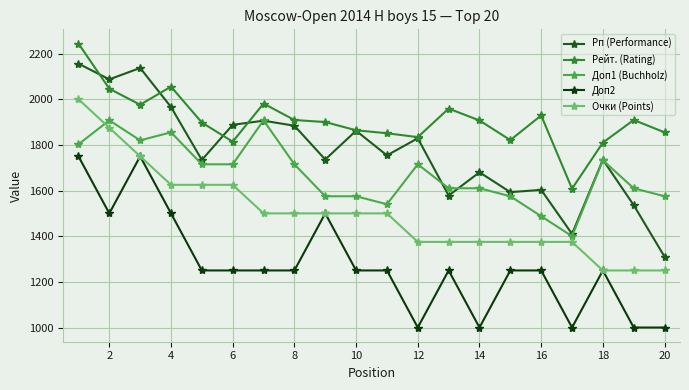

List the series in order of their peak value, highest first.

Рейт. (Rating), Рп (Performance), Очки (Points), Доп1 (Buchholz), Доп2